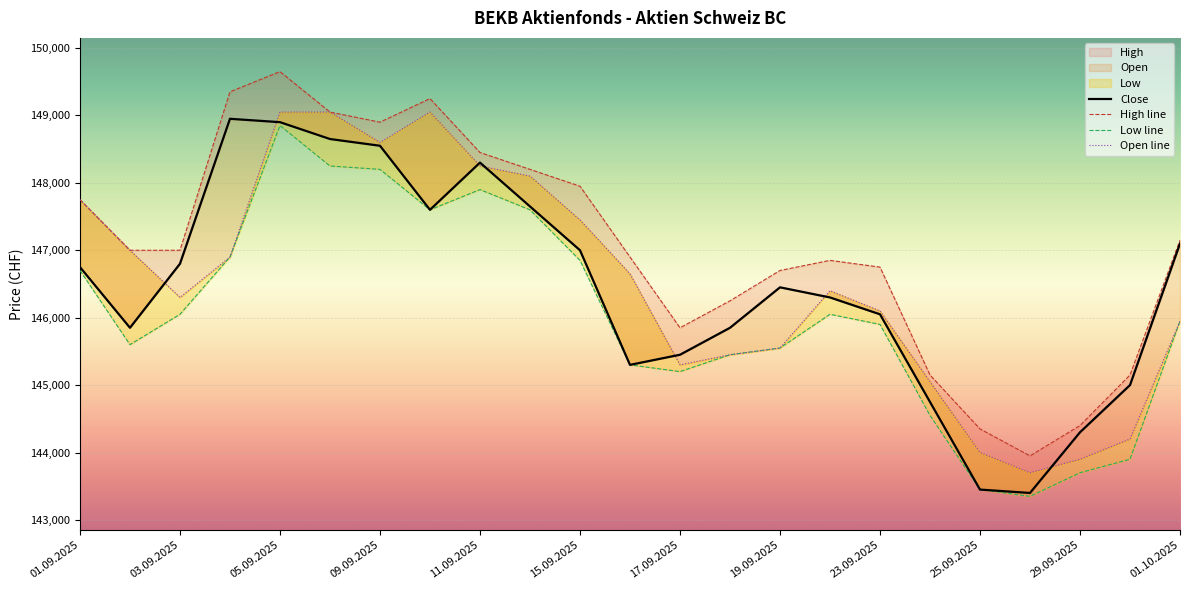

How many data points in Close are less than 146450?

11